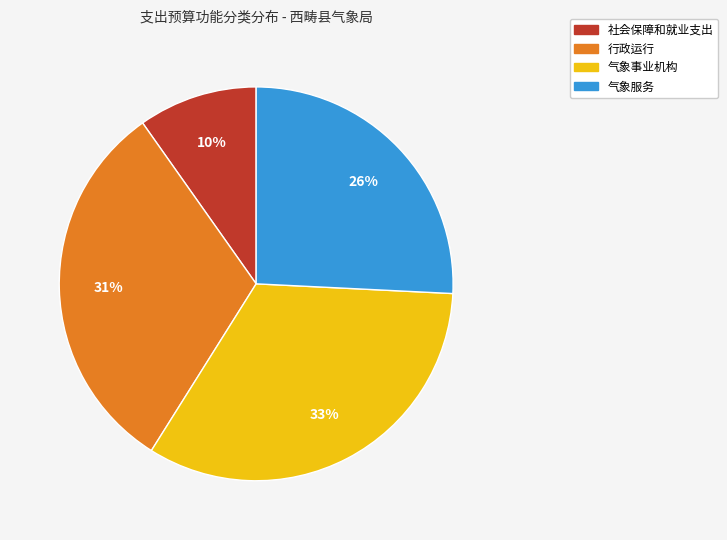

True or false: 社会保障和就业支出 accounts for 20% of the total.

False